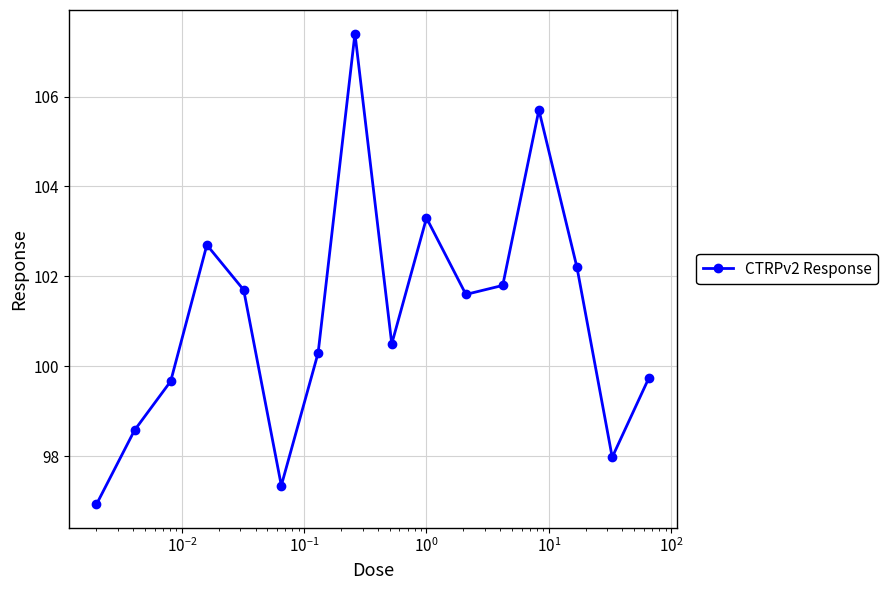

True or false: the data has more than 0 interior local peaks.

True